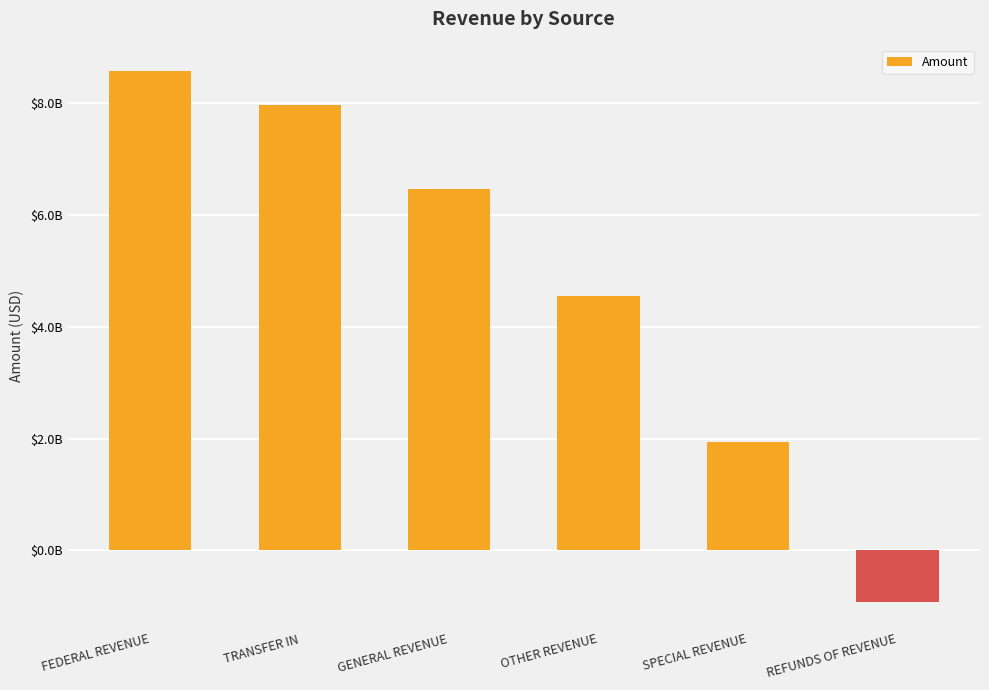

The value at FEDERAL REVENUE is 8577059882.5. True or false?

True